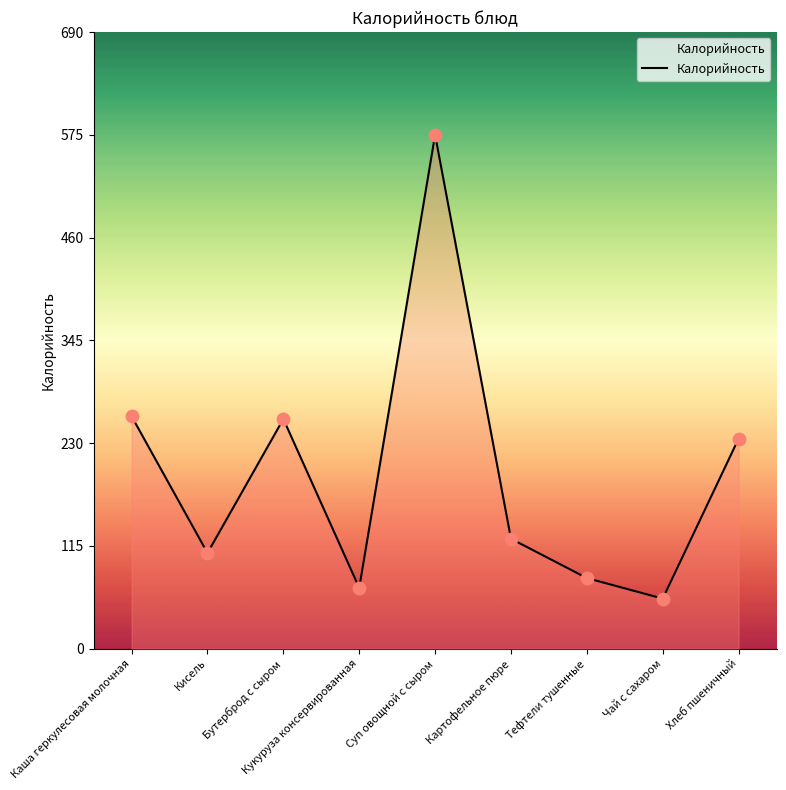

What is the change in value from Кисель to Чай с сахаром?

-51